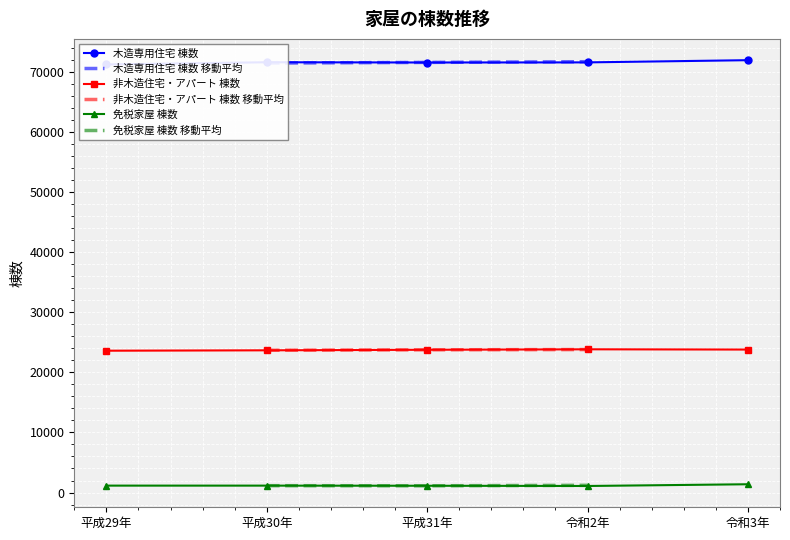

At which category does 木造専用住宅 棟数 reach its first local peak?

平成30年